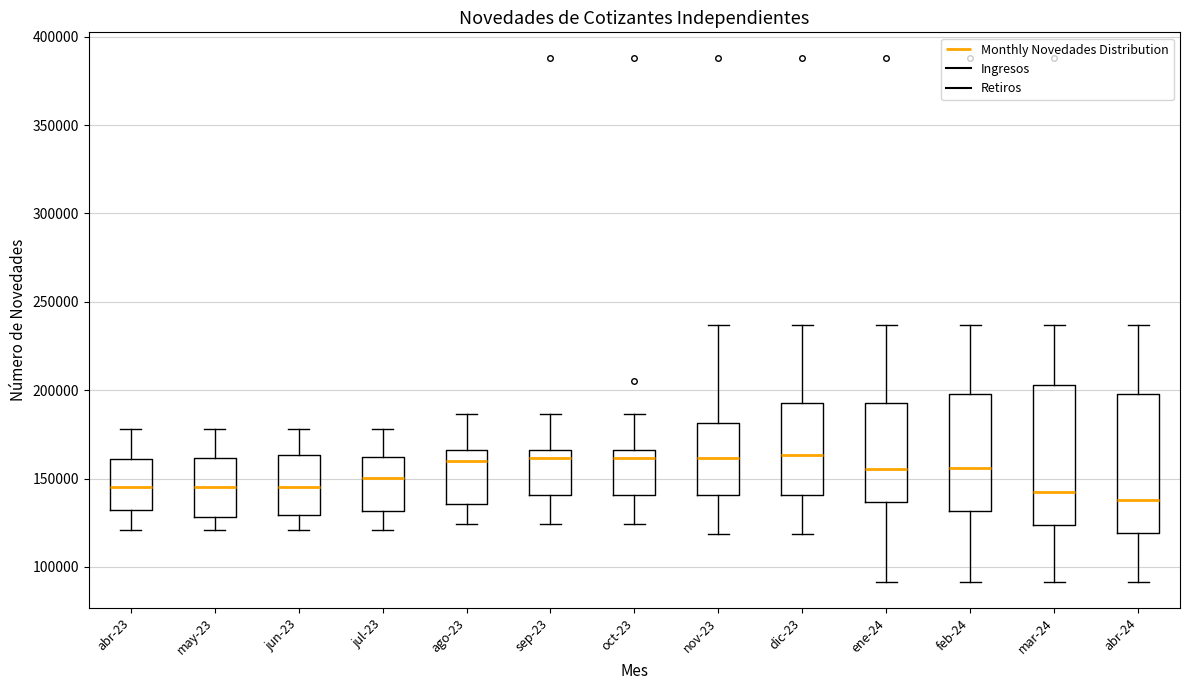

Reading left to right, read every box against the y-axis: the position of its median line, the range the box covers, and the ends of its whiskers. The values are not printed on the chart, so give them approximately, as read against the axis.

abr-23: median 145000, box 130000 to 160000, whiskers 120000 to 180000
may-23: median 145000, box 130000 to 160000, whiskers 120000 to 180000
jun-23: median 145000, box 130000 to 165000, whiskers 120000 to 180000
jul-23: median 150000, box 130000 to 160000, whiskers 120000 to 180000
ago-23: median 160000, box 135000 to 165000, whiskers 125000 to 185000
sep-23: median 160000, box 140000 to 165000, whiskers 125000 to 185000
oct-23: median 160000, box 140000 to 165000, whiskers 125000 to 185000
nov-23: median 160000, box 140000 to 180000, whiskers 120000 to 235000
dic-23: median 165000, box 140000 to 195000, whiskers 120000 to 235000
ene-24: median 155000, box 135000 to 195000, whiskers 90000 to 235000
feb-24: median 155000, box 130000 to 200000, whiskers 90000 to 235000
mar-24: median 140000, box 125000 to 205000, whiskers 90000 to 235000
abr-24: median 140000, box 120000 to 200000, whiskers 90000 to 235000